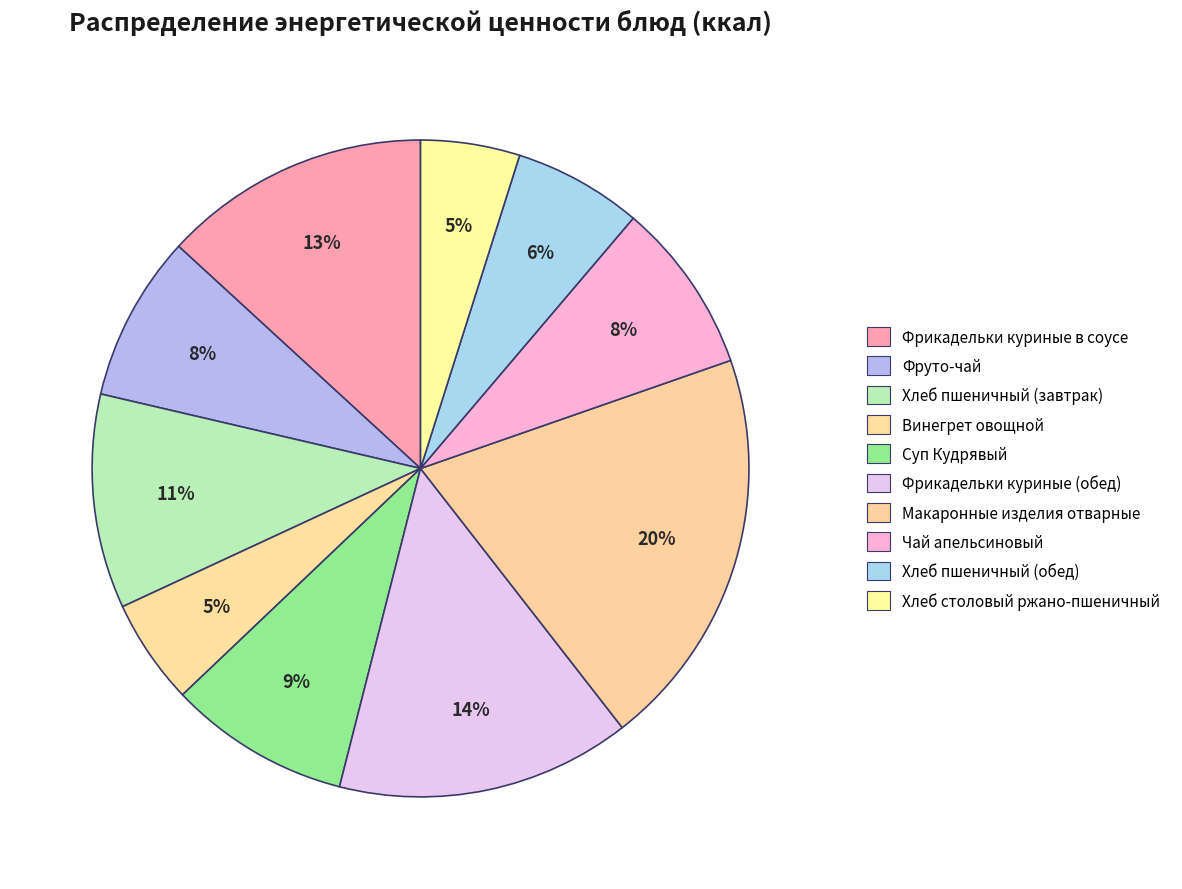

What is the largest slice in the pie chart?

Макаронные изделия отварные